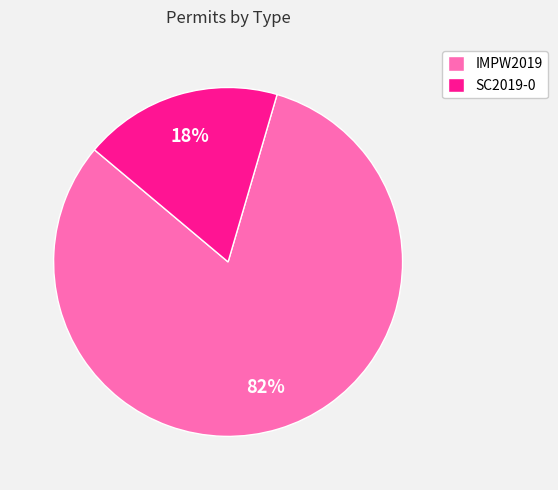

Which slice is the largest?

IMPW2019